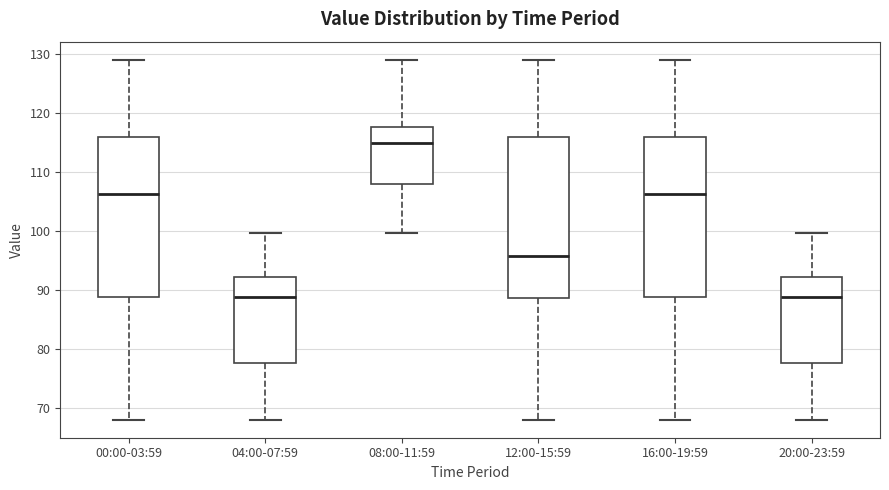

Where does the lower whisker of the box for 04:00-07:59 end on the y-axis? The values are not printed on the chart, so give them approximately, as read against the axis.

68